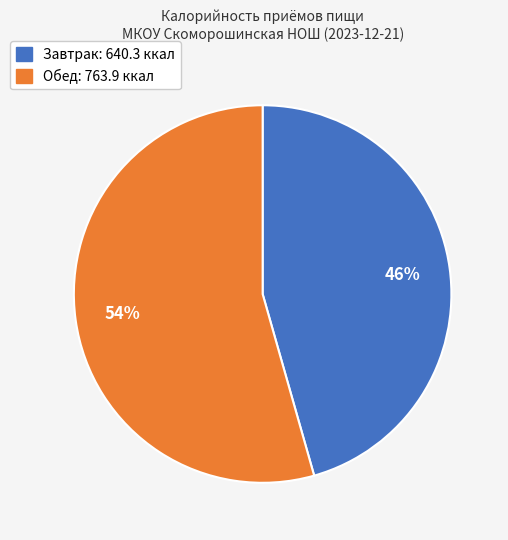

Does Завтрак account for over 50% of the chart?

No